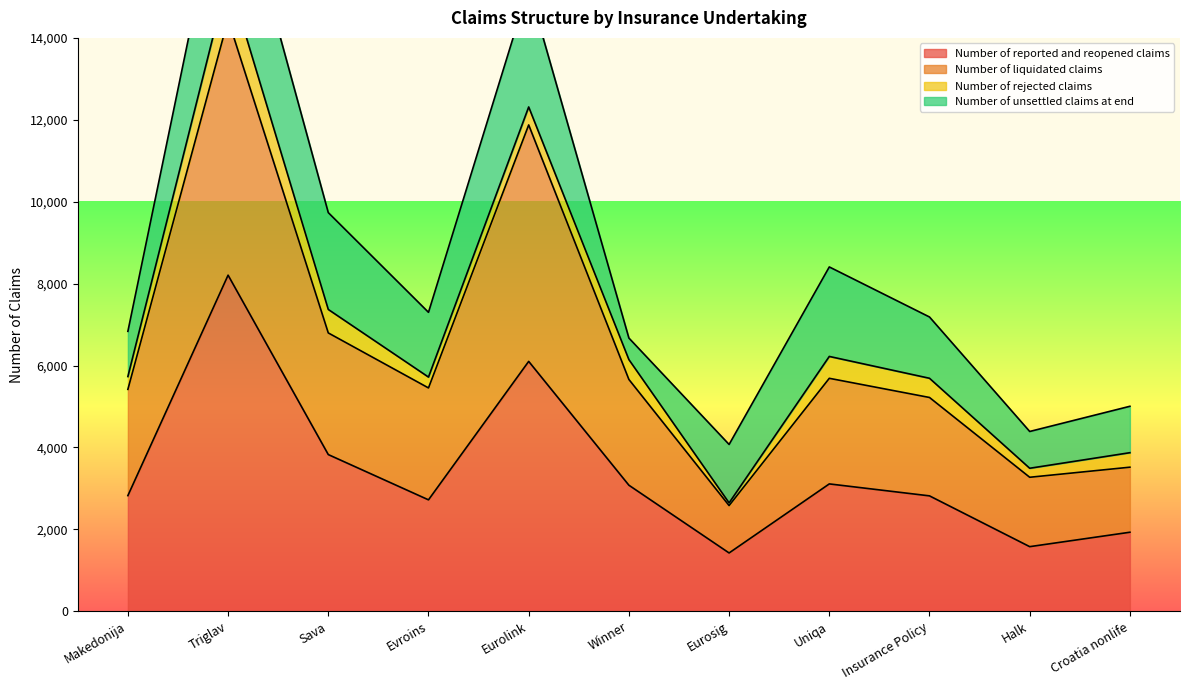

True or false: Number of reported and reopened claims and Number of liquidated claims intersect in this chart.

False